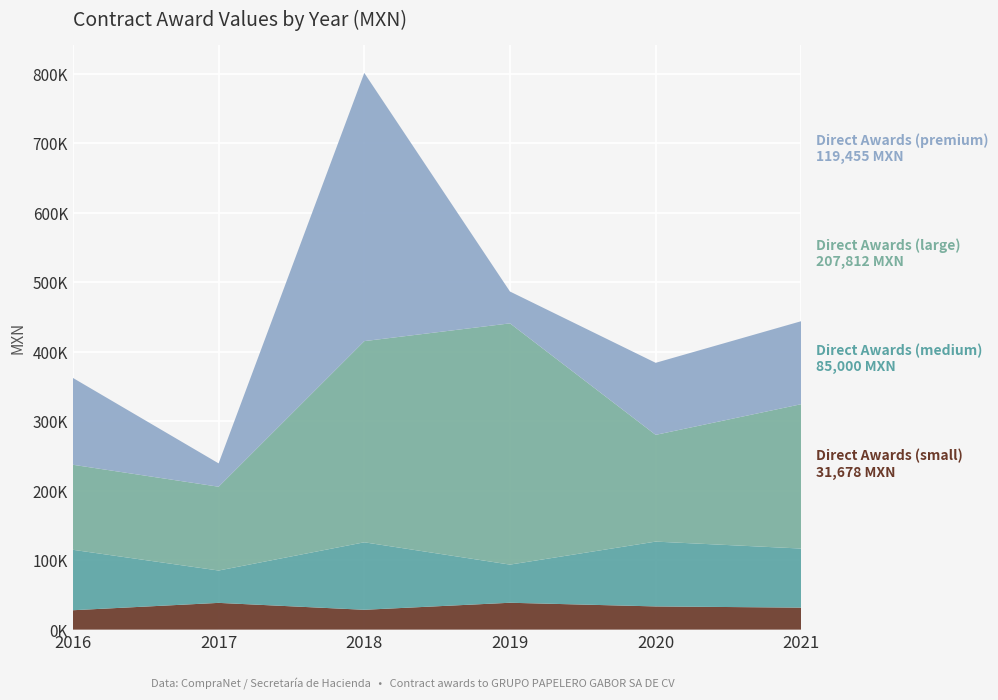

Reading left to right, transcribe all the data shown in this chart.

Direct Awards (small): 27923.8	38517.8	28568.8	38692.2	33413.2	31677.8
Direct Awards (medium): 86985.7	46557.4	97138.9	54890.6	93277.6	84999.8
Direct Awards (large): 122359.1	120596.2	289502.5	347180.4	153604.8	207812.5
Direct Awards (premium): 124963.6	33608.8	385944.0	45813.2	103690.1	119454.7